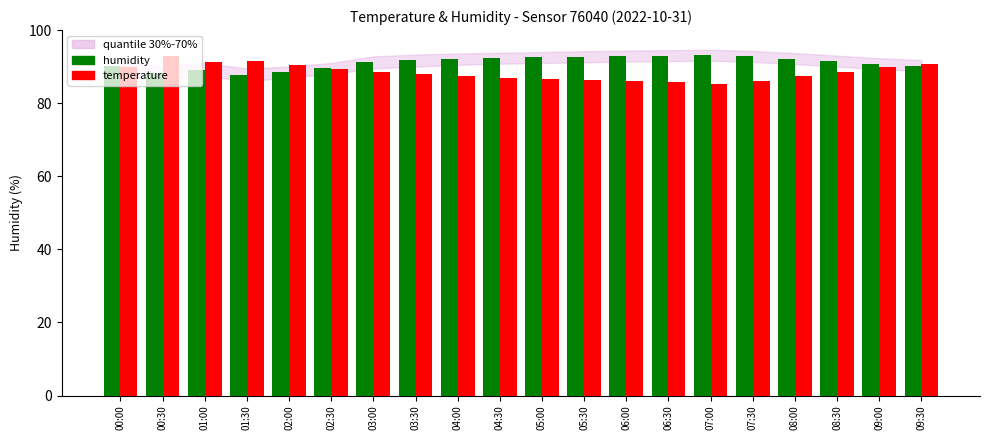

What position from the left is 03:30?

8